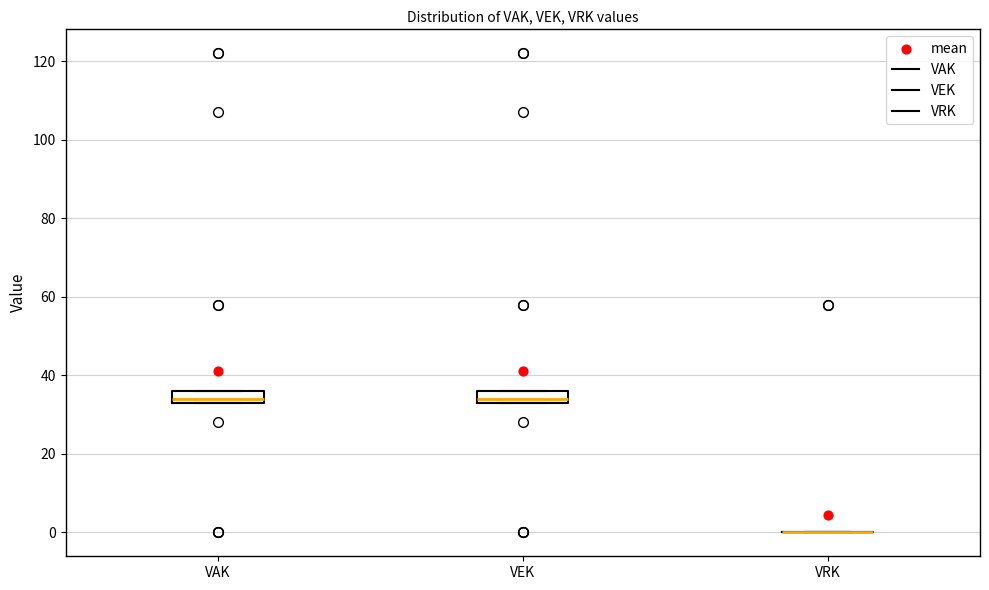

Reading left to right, transcribe this box plot: for each box, give where its median line is, the range the box spans, and where its two whiskers end, as read against the y-axis. The values are not printed on the chart, so give them approximately, as read against the axis.

VAK: median 34 (just above the box's lower edge), box 34 to 36, whiskers 34 to 36
VEK: median 34 (just above the box's lower edge), box 34 to 36, whiskers 34 to 36
VRK: box collapsed to a line at 0, whiskers 0 to 0